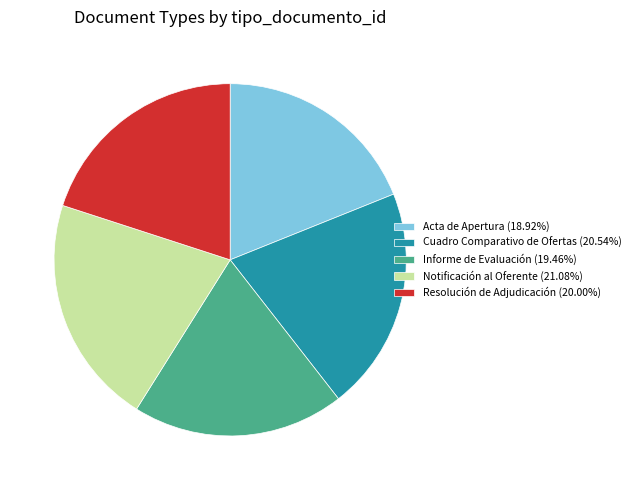

Is it true that Acta de Apertura is 6% of the pie?

False